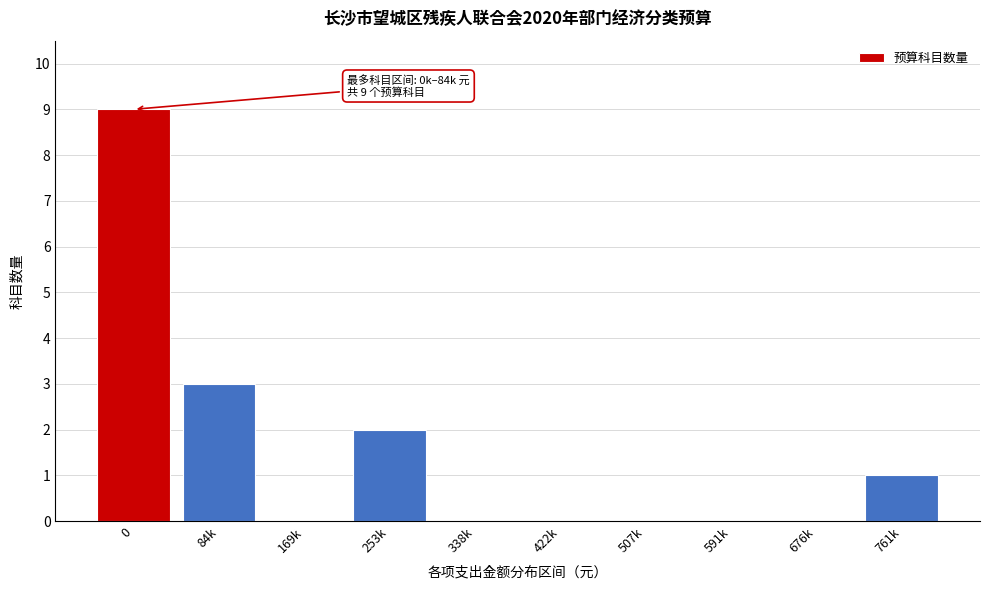

Reading left to right, extract all data points from this chart.

0=9	84k=3	169k=0	253k=2	338k=0	422k=0	507k=0	591k=0	676k=0	761k=1